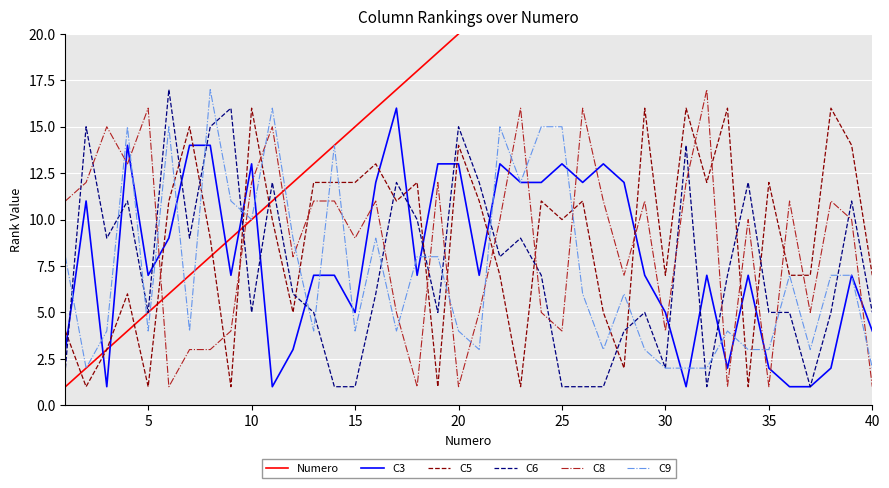

After their last crossing, which series has the higher values: C3 or C5?

C5